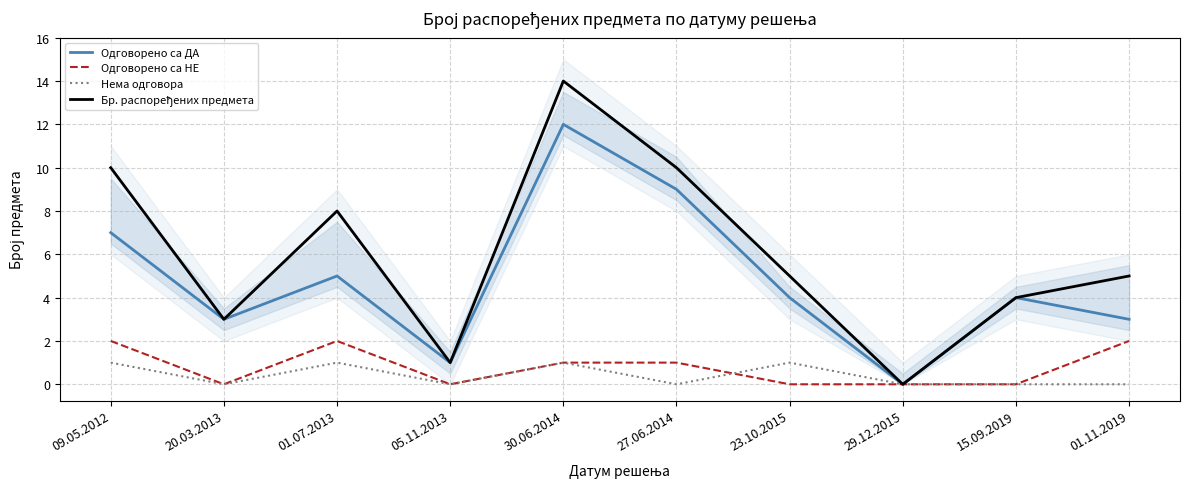

What position from the right is 01.07.2013?

8